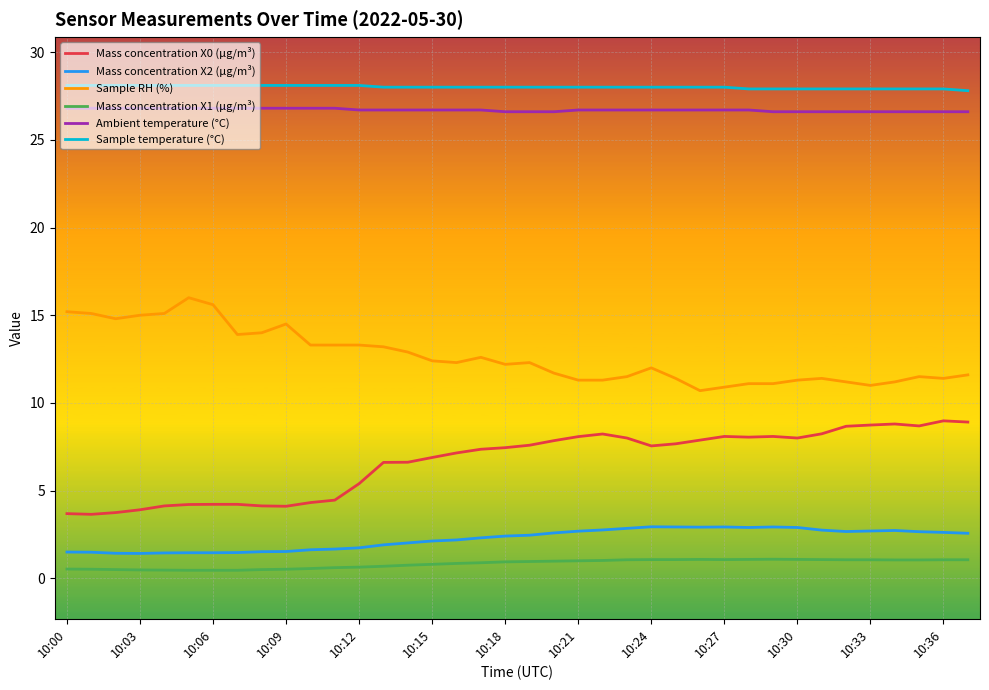

What is the maximum value for Ambient temperature (°C)?

26.8